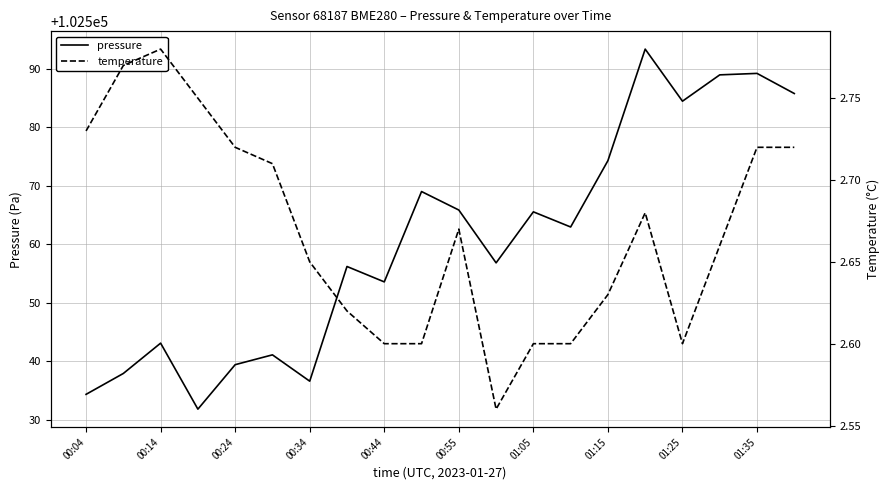

What is the lowest value of the pressure series?

102531.8